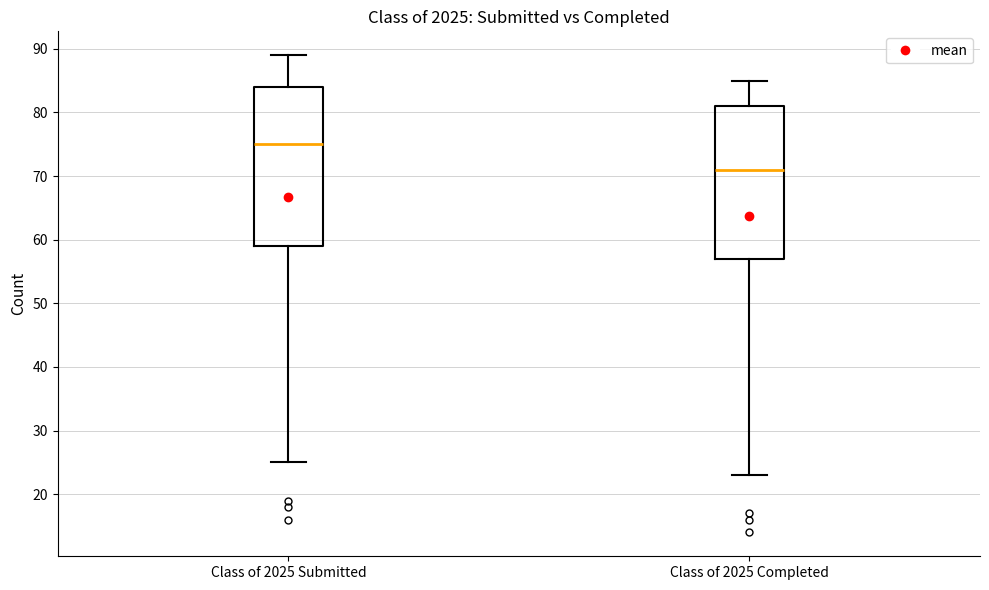

Reading left to right, transcribe this box plot: for each box, give where its median line is, the range the box spans, and where its two whiskers end, as read against the y-axis. The values are not printed on the chart, so give them approximately, as read against the axis.

Class of 2025 Submitted: median 75, box 59 to 84, whiskers 25 to 89
Class of 2025 Completed: median 71, box 57 to 81, whiskers 23 to 85